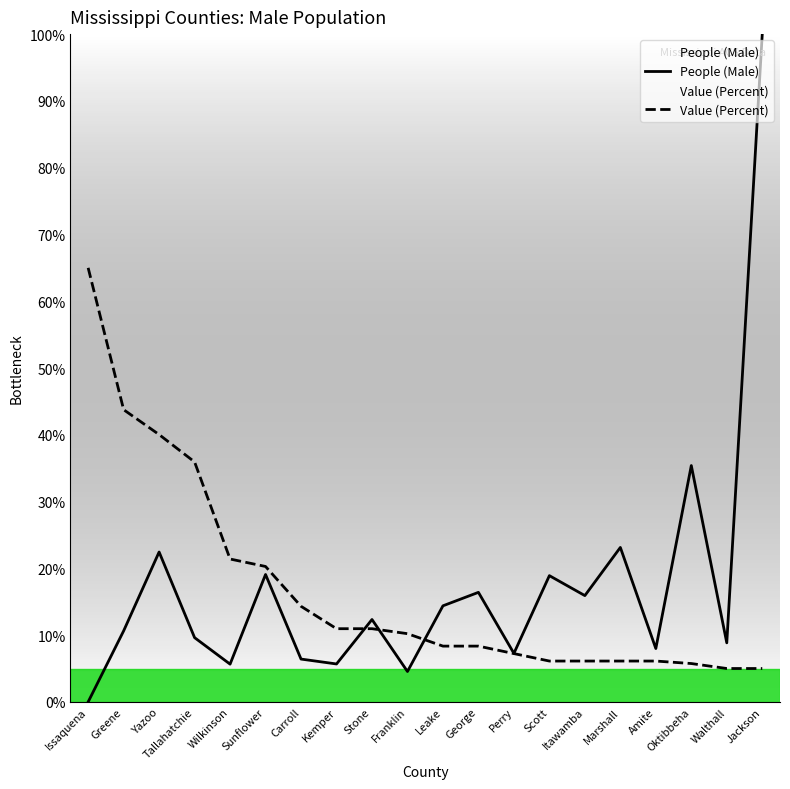

Reading left to right, extract all data points from this chart.

People (Male): 0.0	10.6	22.4	9.6	5.7	19.1	6.4	5.7	12.3	4.6	14.4	16.4	7.3	18.9	15.9	23.1	8.0	35.4	8.8	100.0
Value (Percent): 65.0	43.8	40.0	35.9	21.4	20.3	14.3	11.0	11.0	10.2	8.4	8.4	7.2	6.1	6.1	6.1	6.1	5.7	5.0	5.0